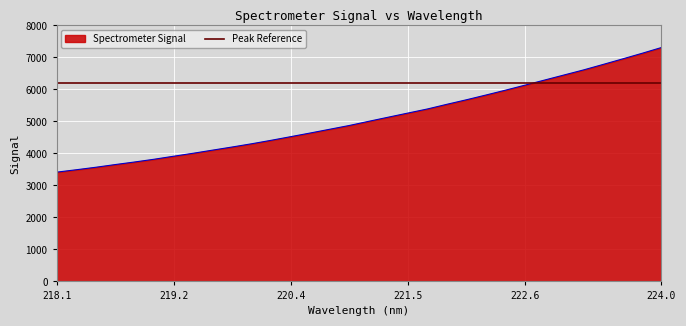

True or false: Spectrometer Signal has a value of 3913.3 at 219.2.

True